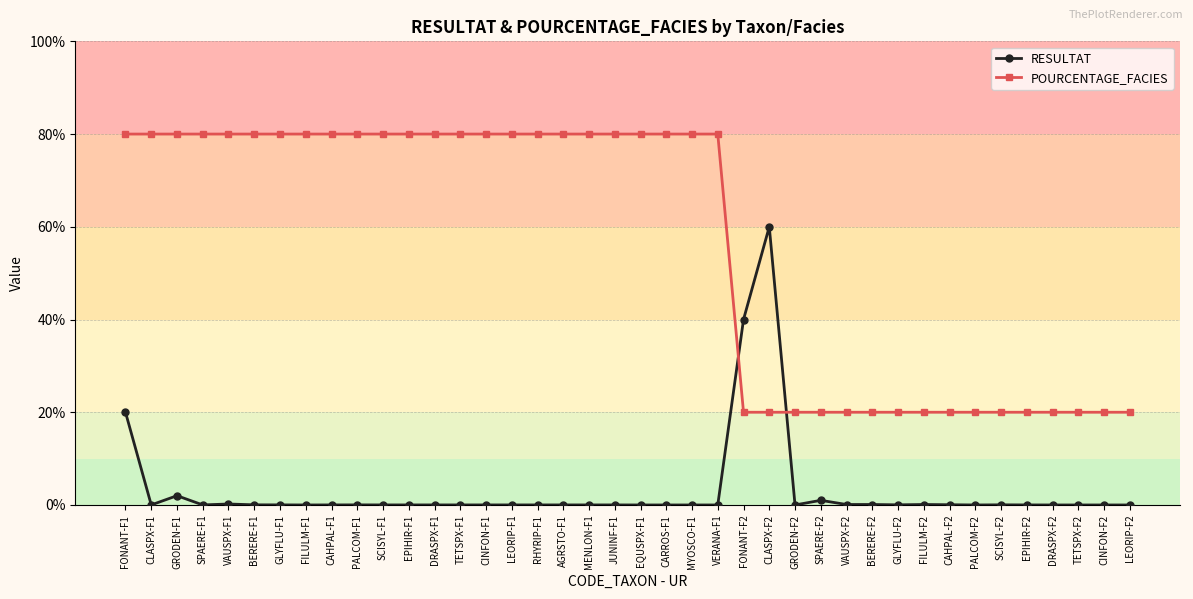

How many values in the POURCENTAGE_FACIES series are below 80?

16